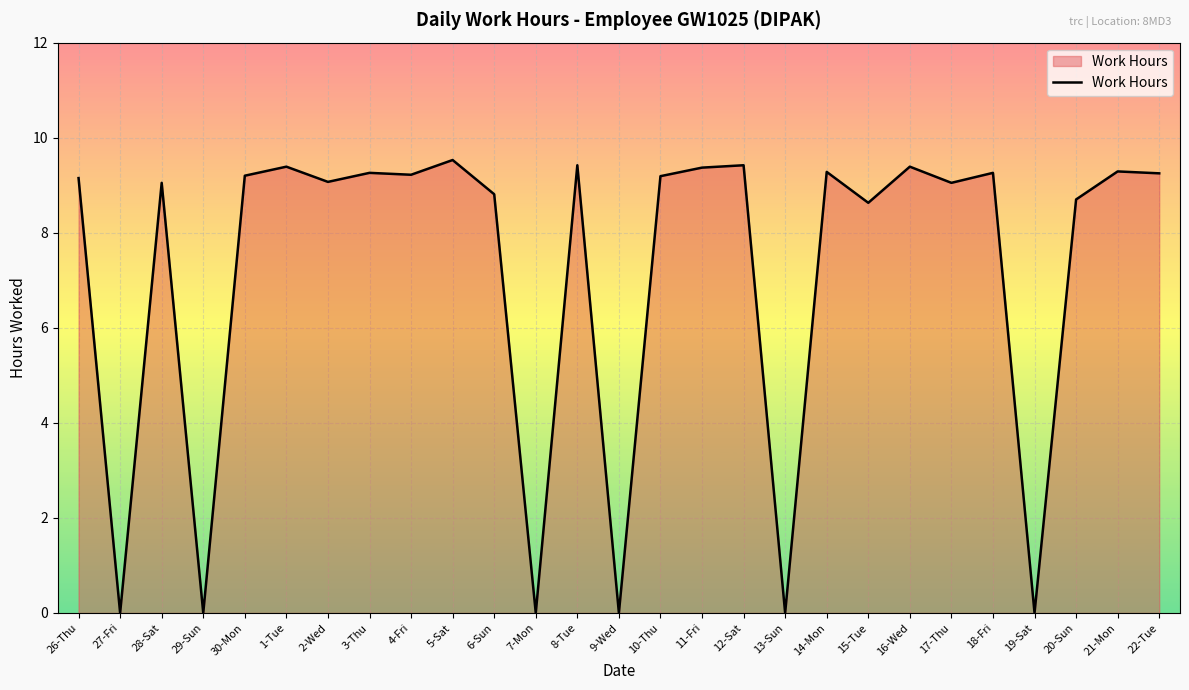

At which category does the data reach its first local valley?

27-Fri